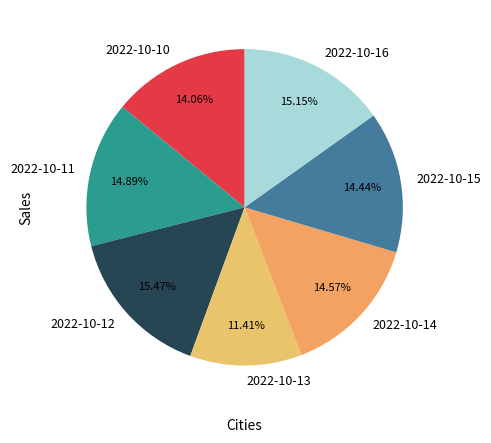

Combined, do 2022-10-13 and 2022-10-12 account for over 50%?

No